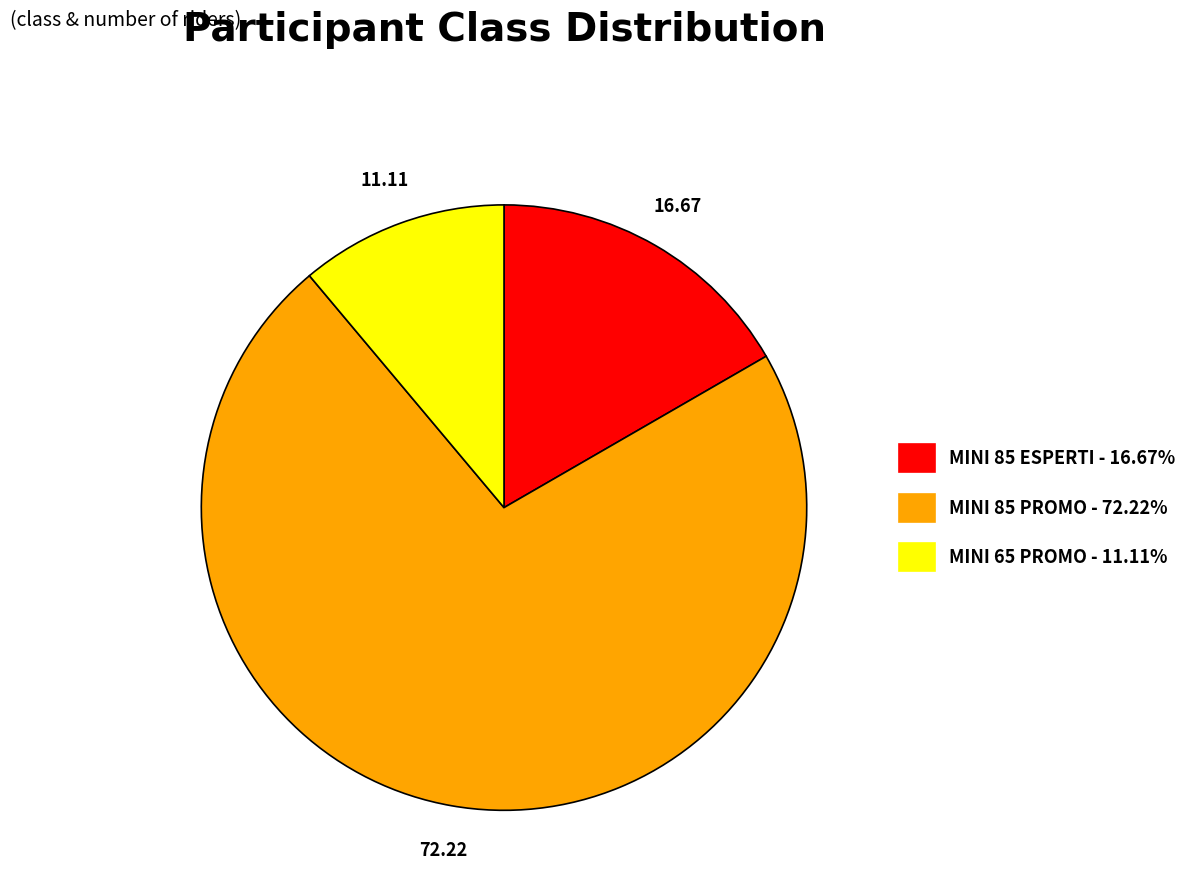

Combined, do MINI 85 PROMO and MINI 65 PROMO account for over 50%?

Yes